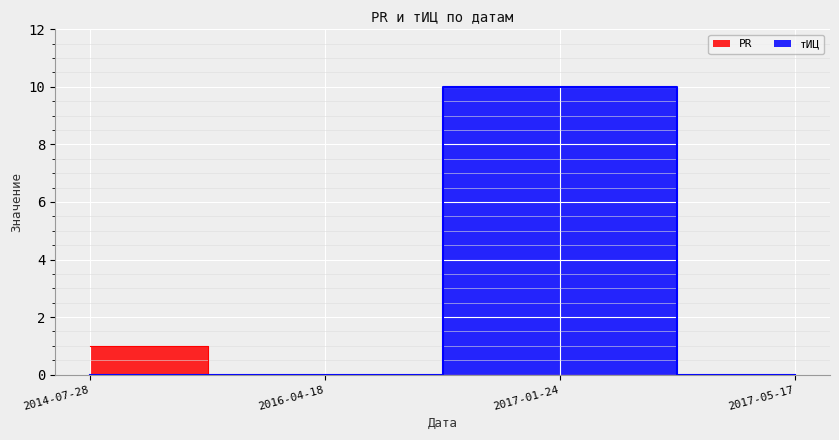

Reading right to left, list all the values displayed in this chart.

PR: 0	0	0	1
тИЦ: 0	10	0	0